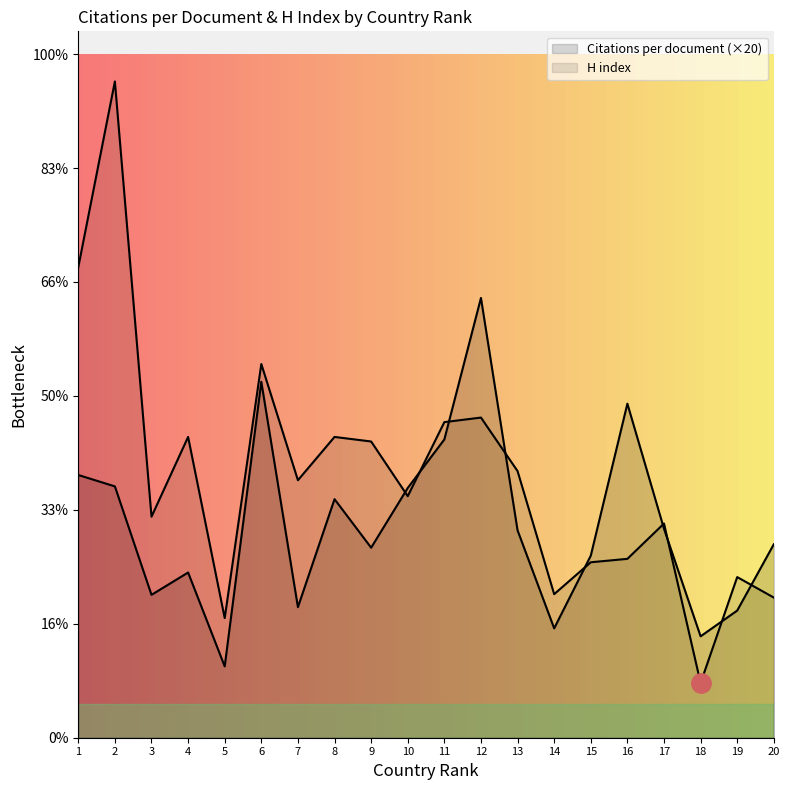

What are all the series names shown in the legend?

Citations per document, H index